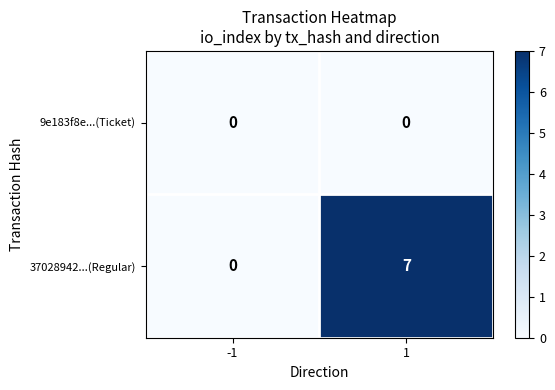

Is it true that 37028942...(Regular) equals -3 at -1?

False